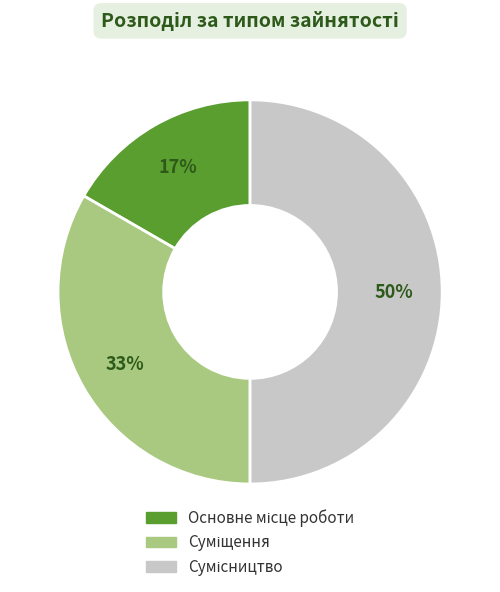

To the nearest percent, what is the difference between the largest and smallest slice percentages?

33%